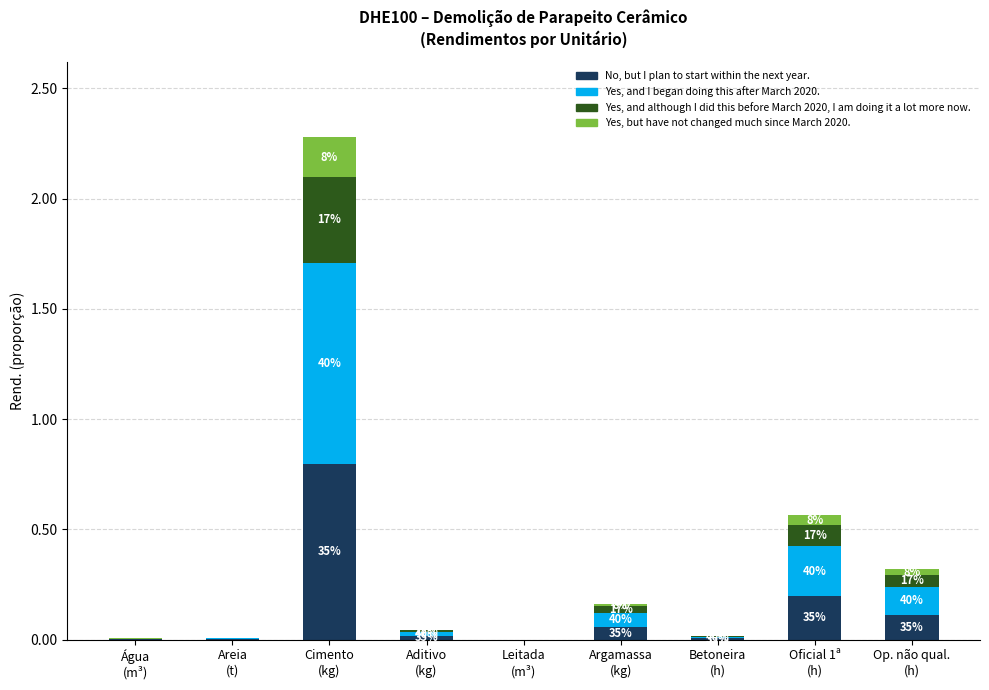

At which label is Yes, and I began doing this after March 2020. closest to 0?

Leitada
(m³)